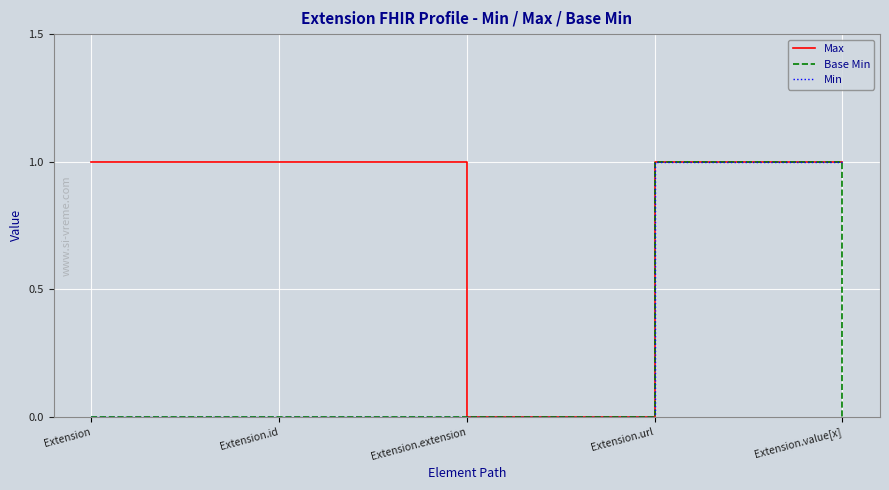

Rank the series by their average value, from lowest to highest.

Base Min, Min, Max